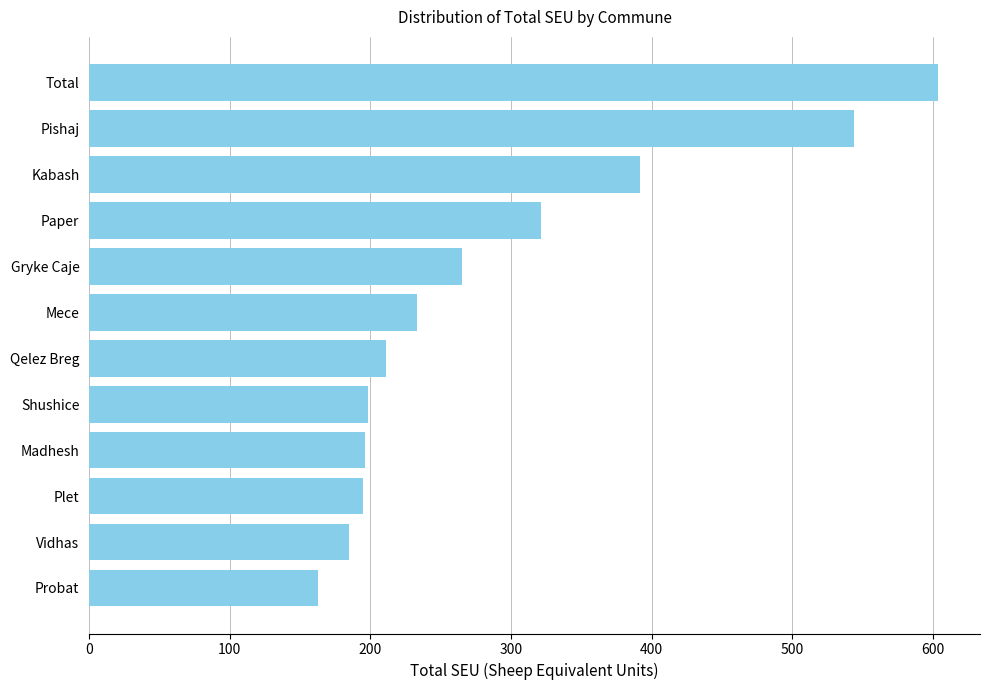

Where is the data nearest to the value 383?

Kabash